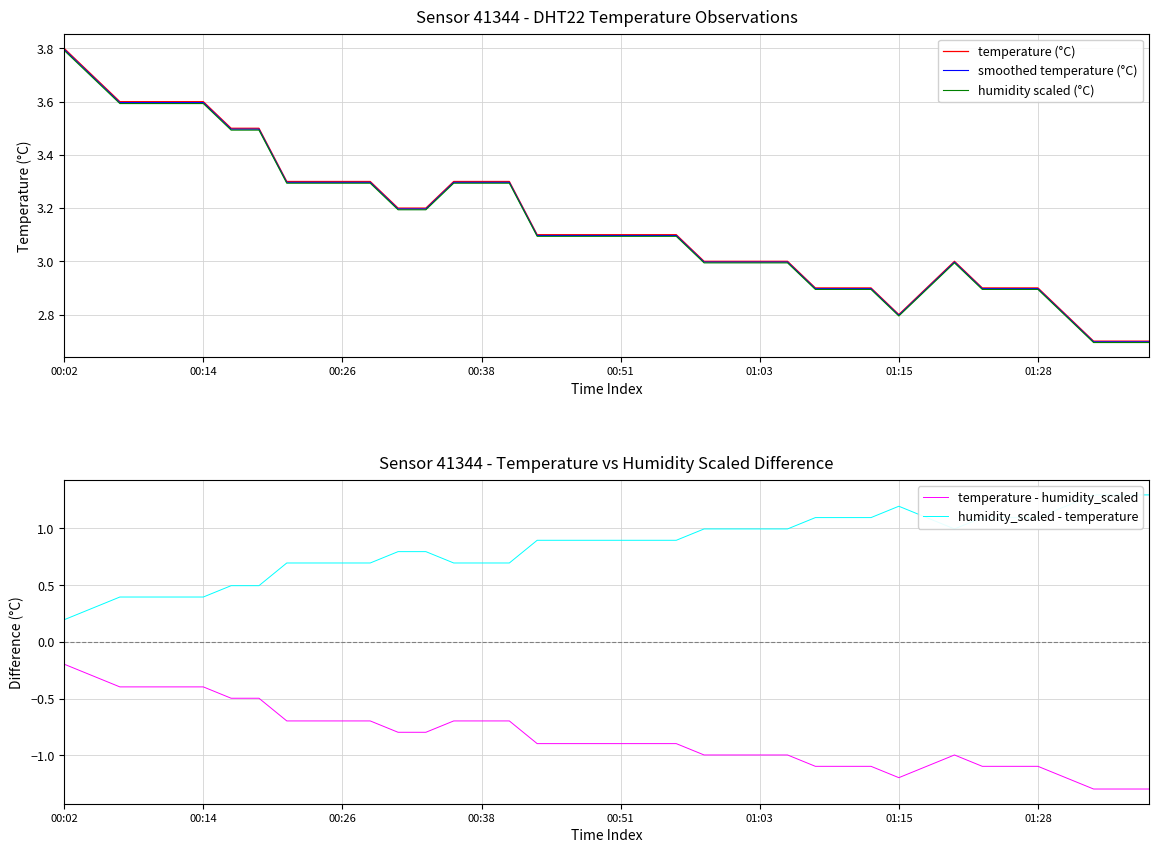

At which label is temperature - humidity_scaled closest to 0?

00:02